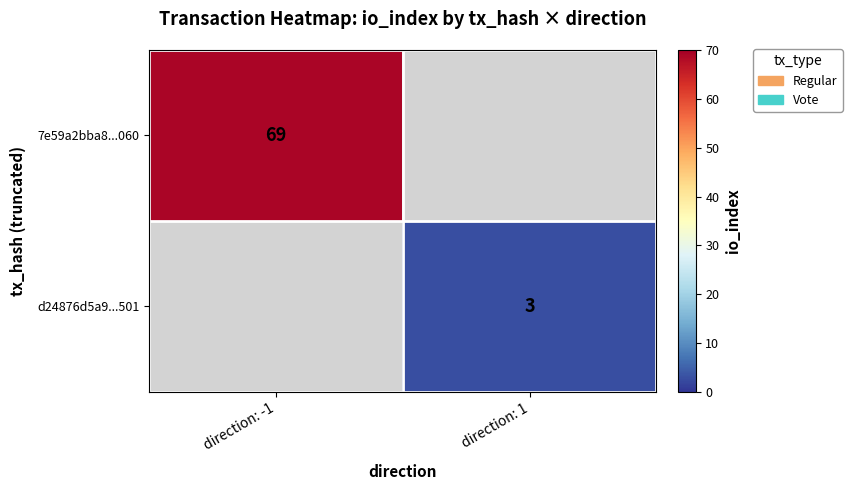

The 7e59a2bba8...060 series shows 69.0 at direction: -1. True or false?

True